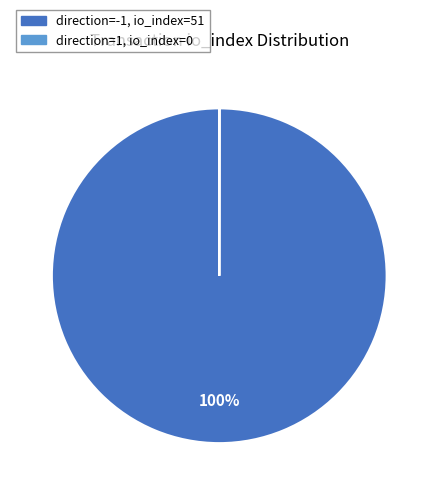

To the nearest percent, what is the difference between the largest and smallest slice percentages?

100%